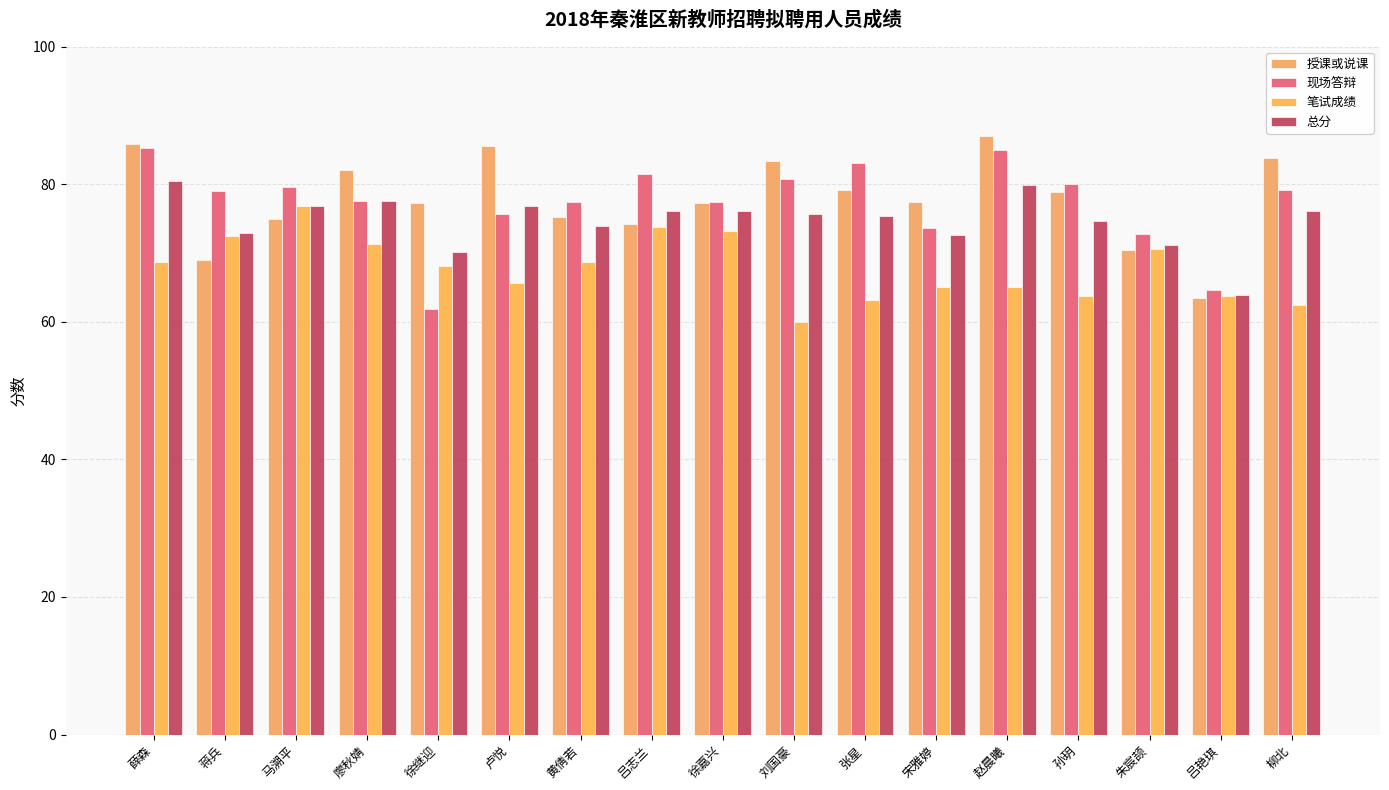

Is the value of 总分 at 黄倩若 greater than the value of 现场答辩 at 朱宸颉?

Yes